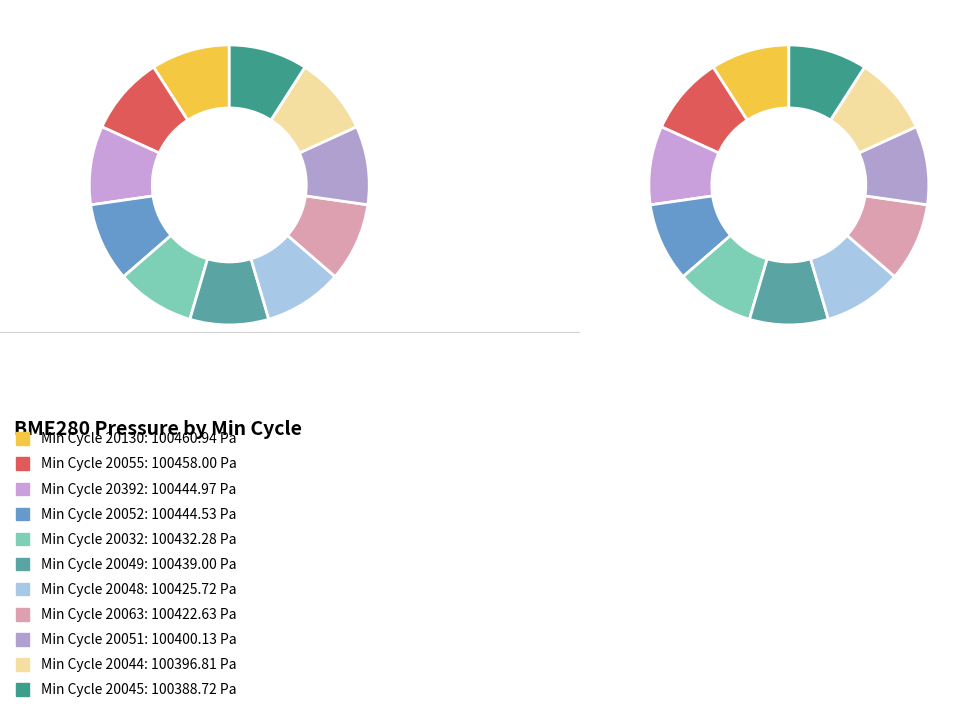

Which category has the biggest portion of the pie?

20130